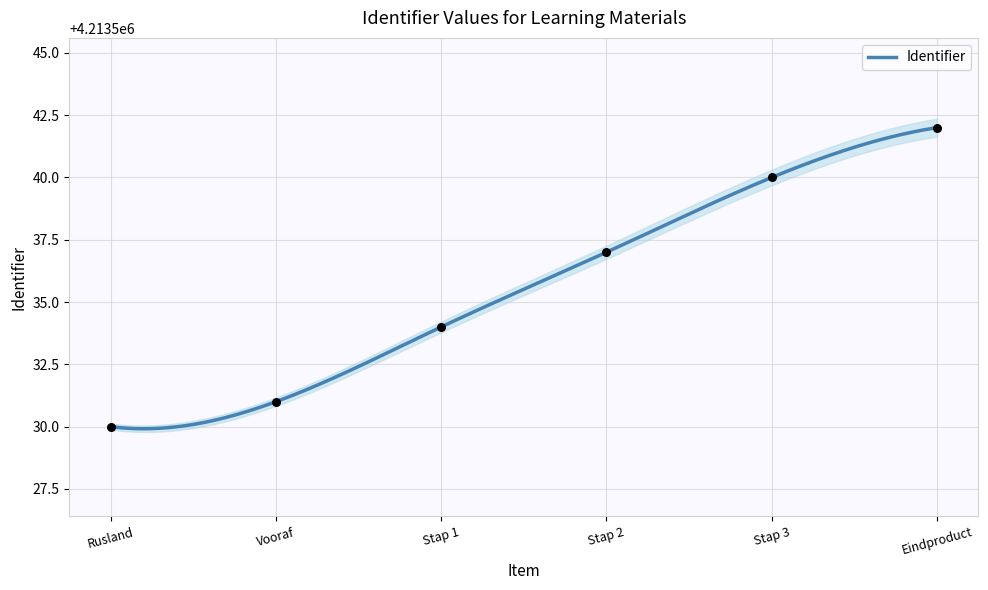

Which has a higher value, Stap 3 or Vooraf?

Stap 3